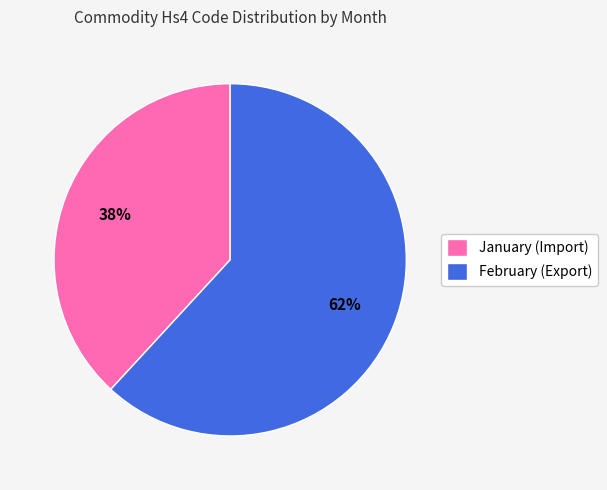

Which slice is the largest?

February